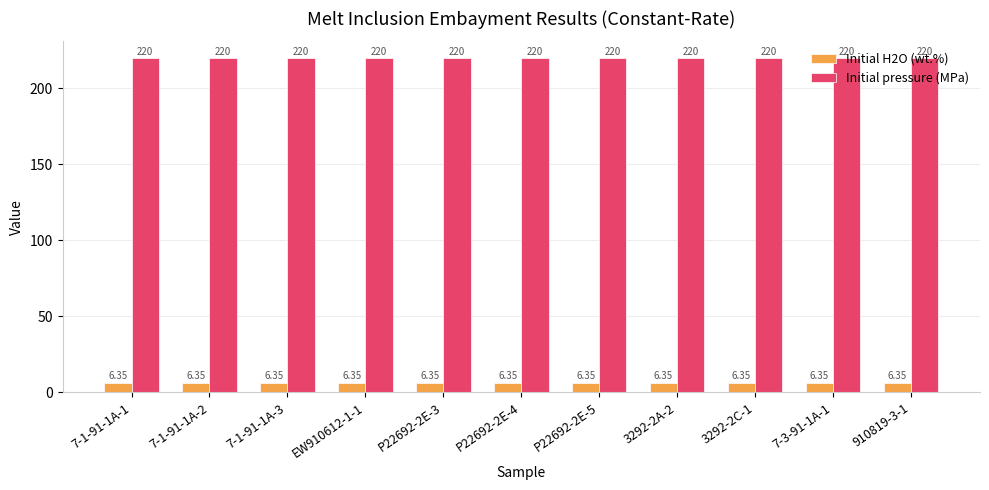

Is the value of Initial H2O (wt.%) at P22692-2E-3 greater than the value of Initial pressure (MPa) at 7-1-91-1A-3?

No